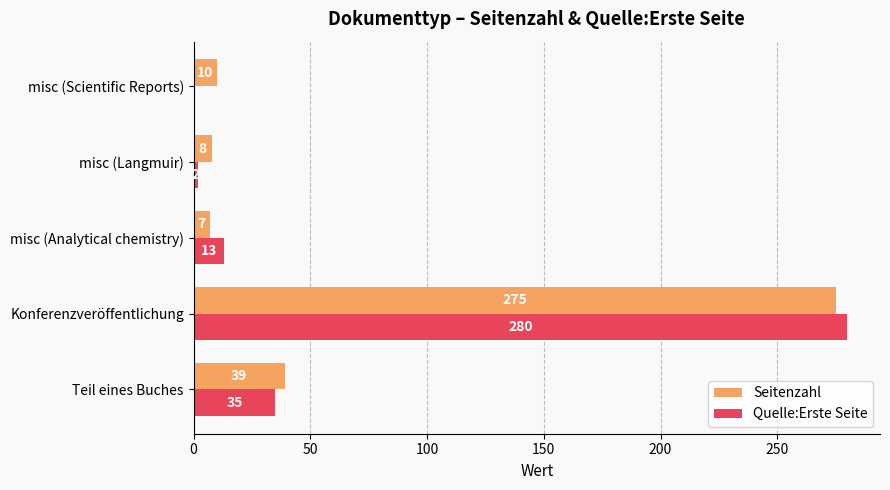

Is it true that Quelle:Erste Seite equals -166 at misc (Scientific Reports)?

False